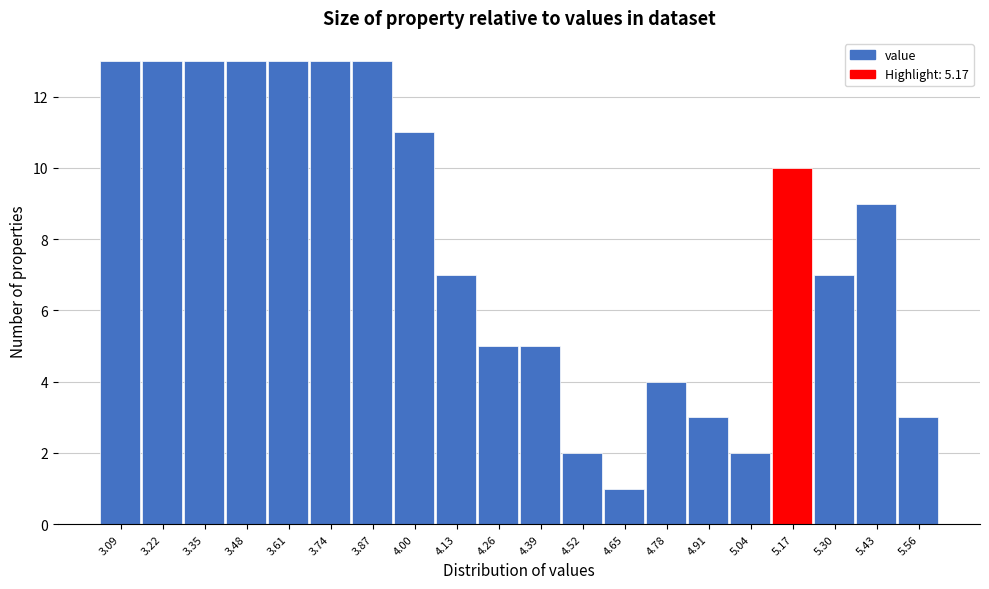

Reading left to right, transcribe all the data shown in this chart.

13	13	13	13	13	13	13	11	7	5	5	2	1	4	3	2	10	7	9	3